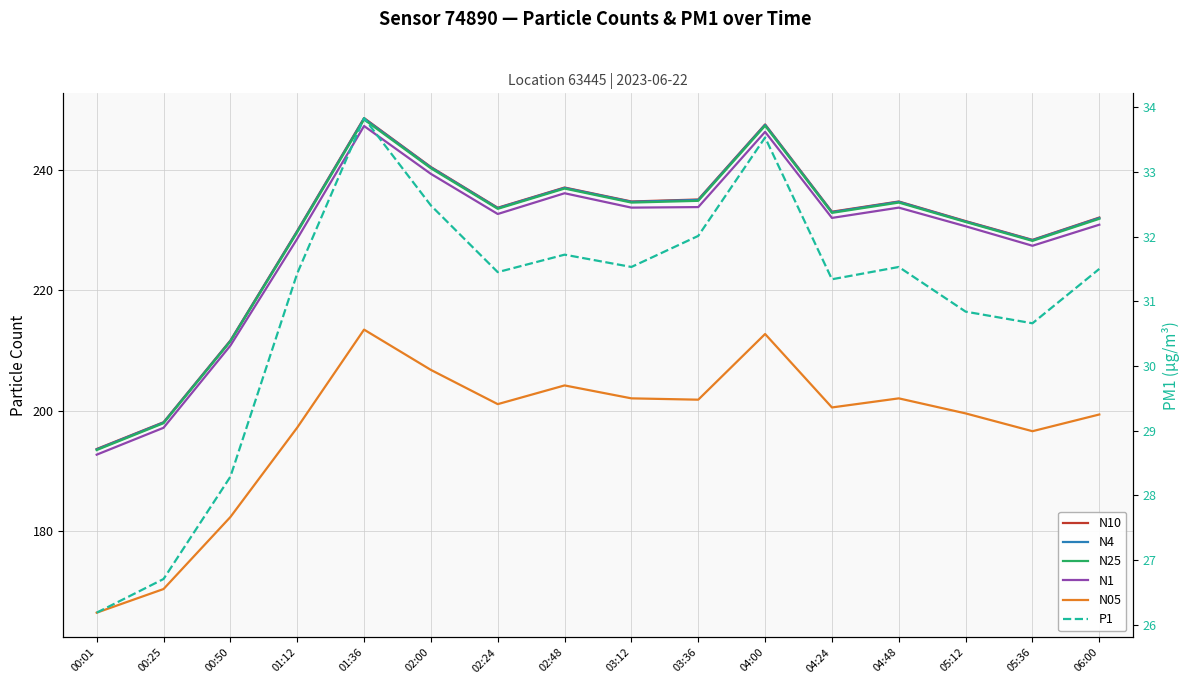

How many lines are shown in the chart?

6